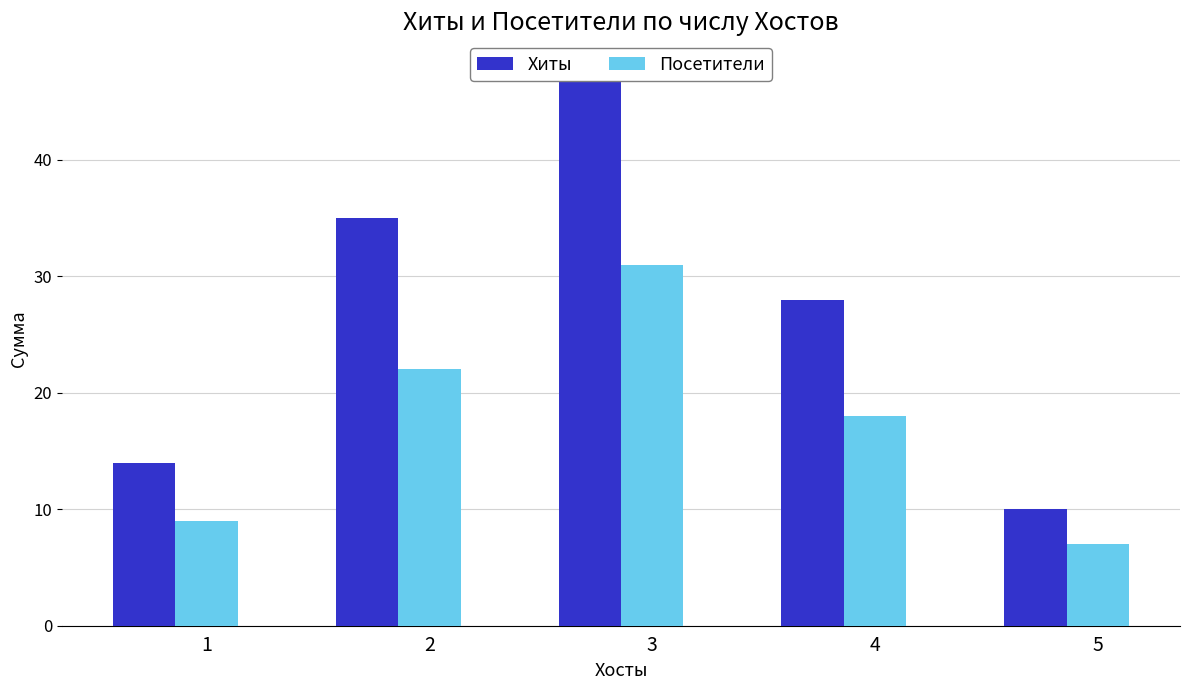

List the series in order of their peak value, lowest first.

Посетители, Хиты